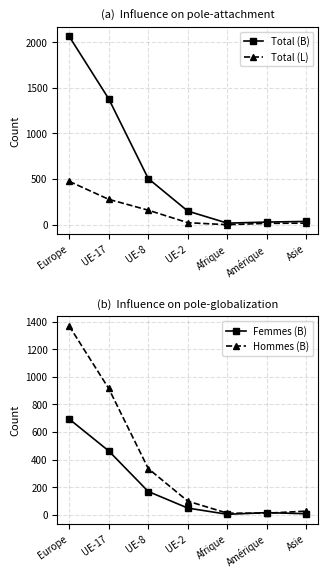

At Asie, list the series in order from largest to smallest.

Total (B), Hommes (B), Total (L), Femmes (B)